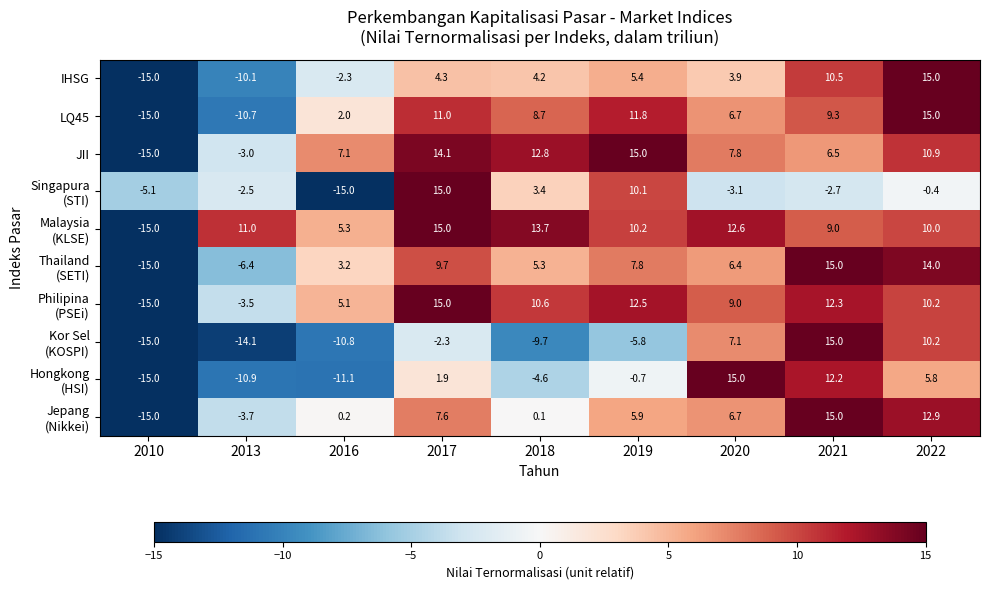

At which category is the sum across all series the highest?

2022